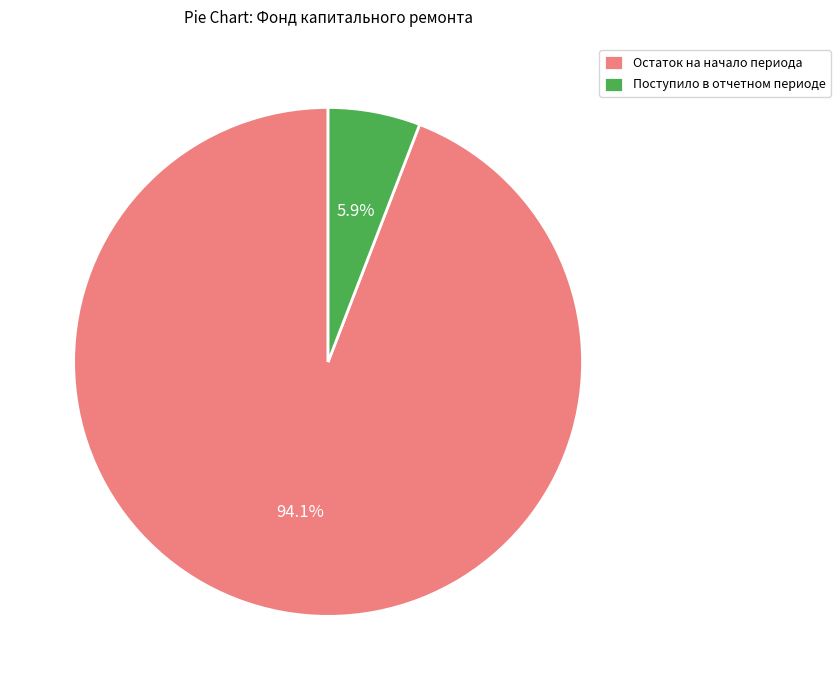

Do Поступило в отчетном периоде and Остаток на начало периода together represent more than half of the pie?

Yes